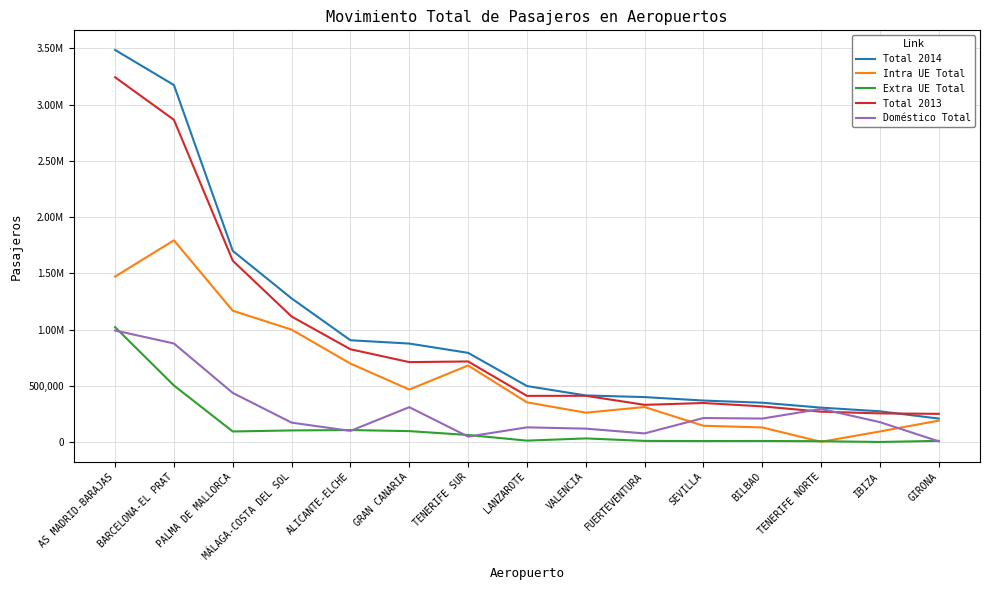

Is it true that Total 2014 equals 3487067 at AS MADRID-BARAJAS?

True